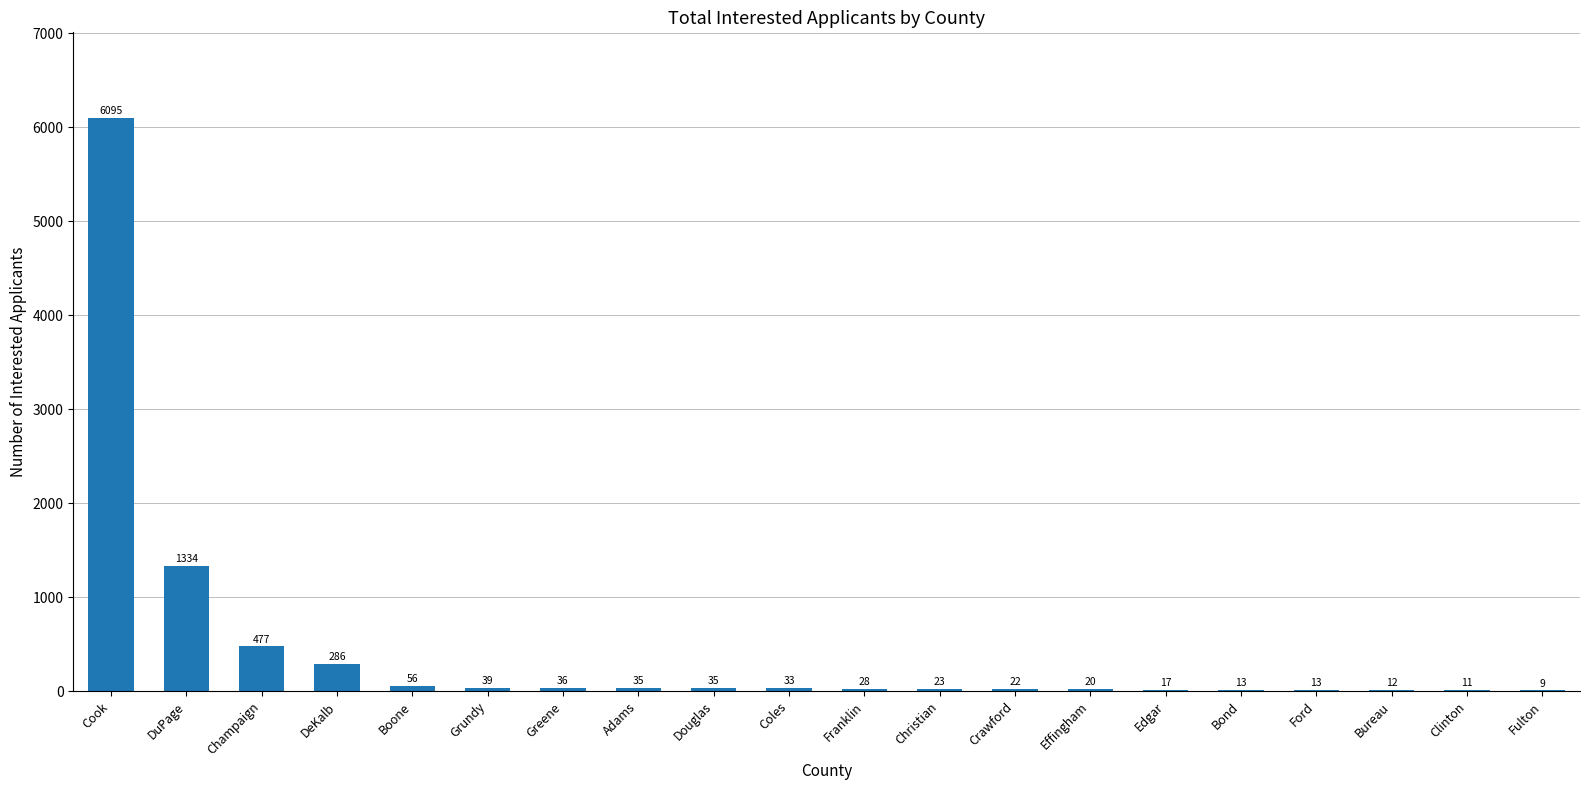

What is the change in value from Champaign to Franklin?

-449